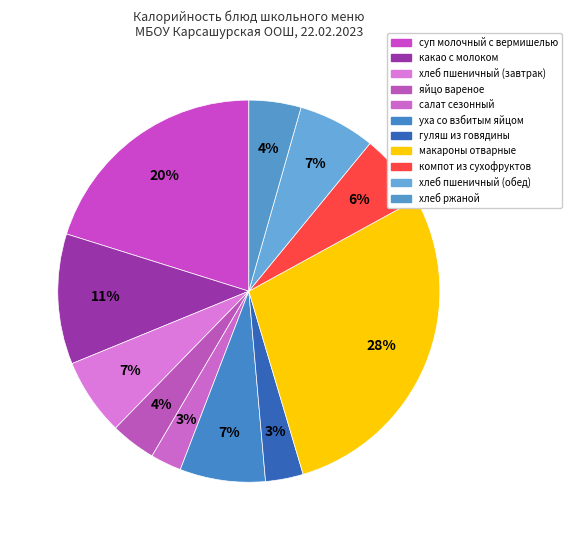

Which has a higher value, яйцо вареное or компот из сухофруктов?

компот из сухофруктов